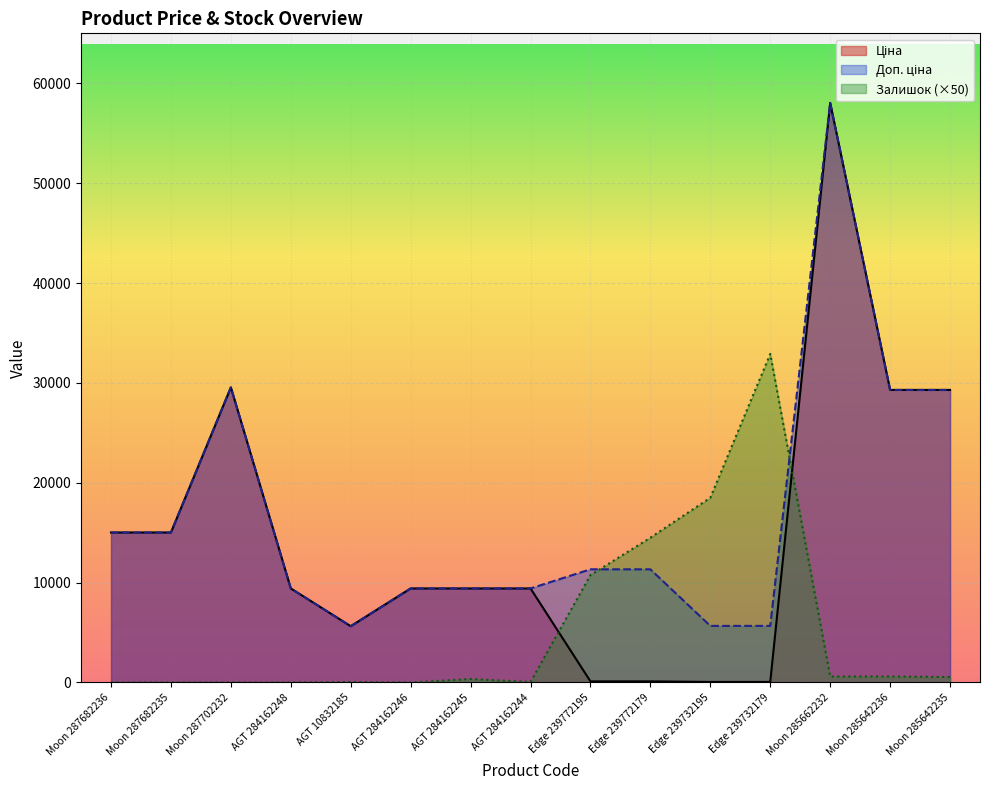

What position from the right is Edge 239732179?

4